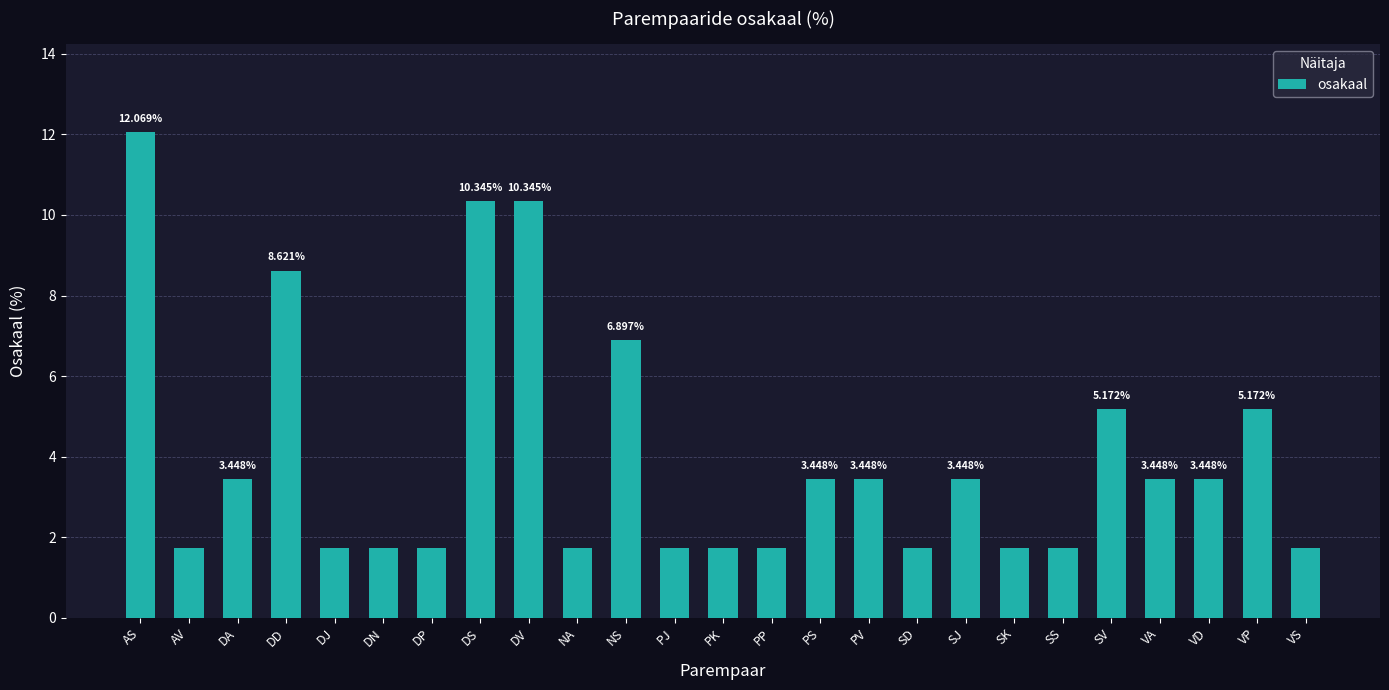

At which label does the data first exceed 3?

AS